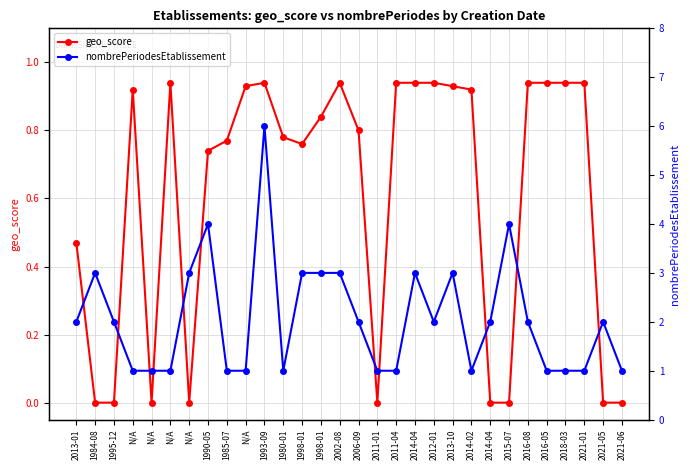

True or false: nombrePeriodesEtablissement and geo_score cross at least once.

False